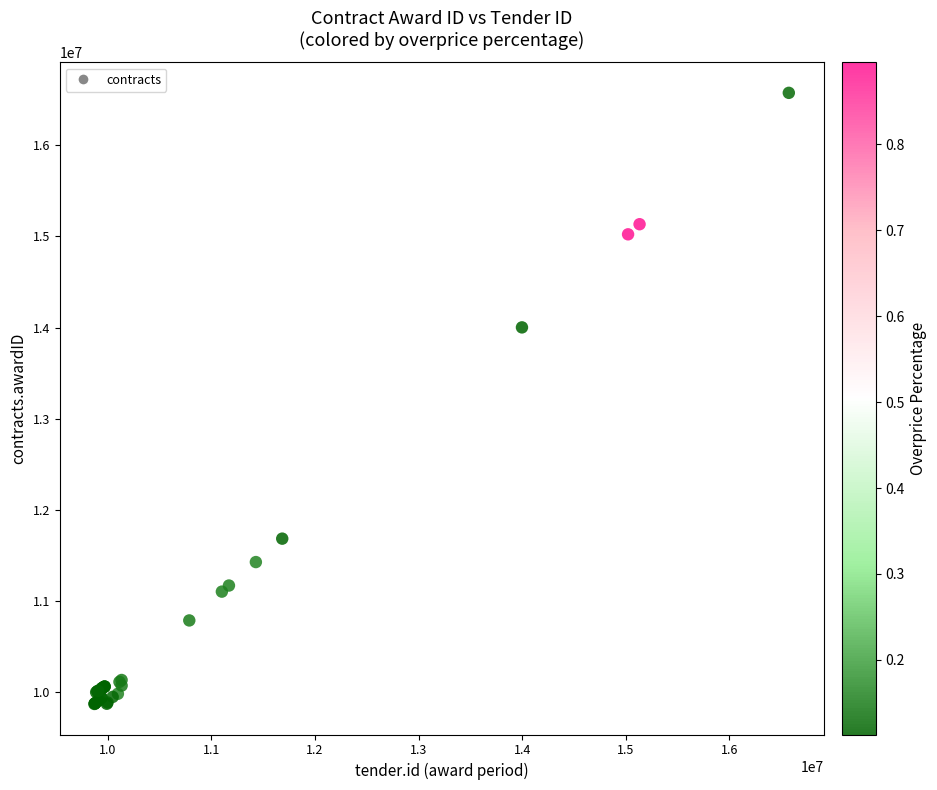

What Y value in the scatter plot is closest to 13222903?

14001450